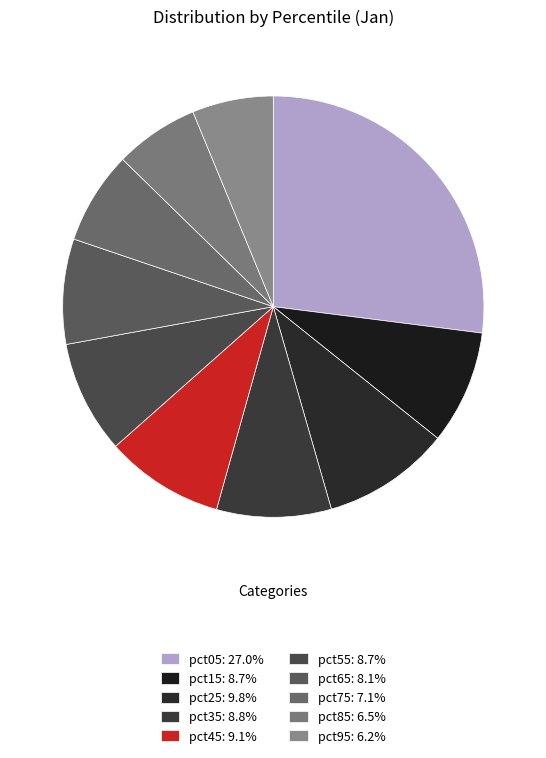

How many slices are in this pie chart?

10